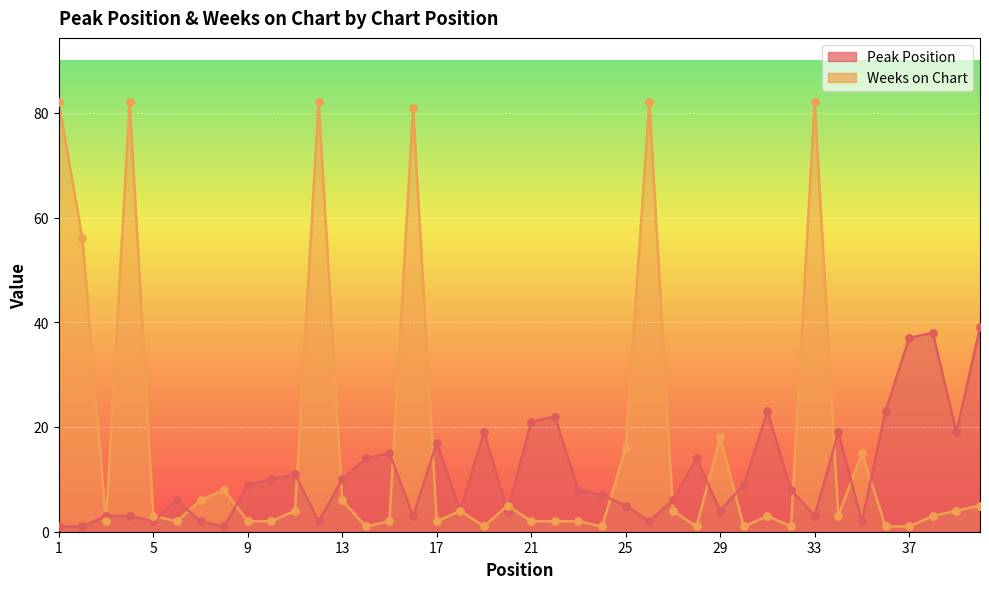

Which series reaches the minimum Y coordinate?

Peak Position